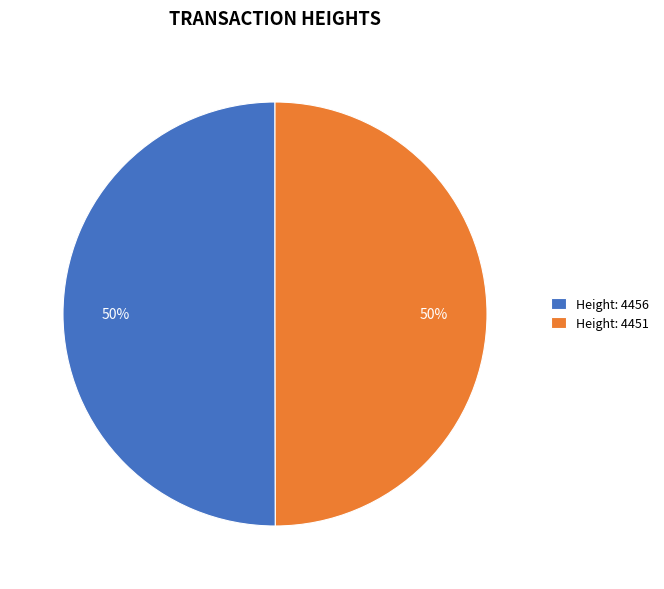

Combined, do Height: 4451 and Height: 4456 account for over 50%?

Yes